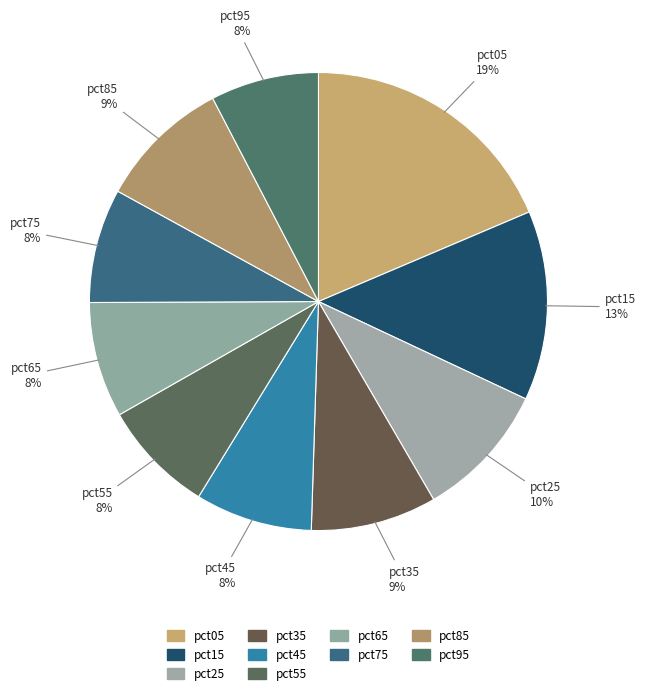

What is the largest slice in the pie chart?

pct05